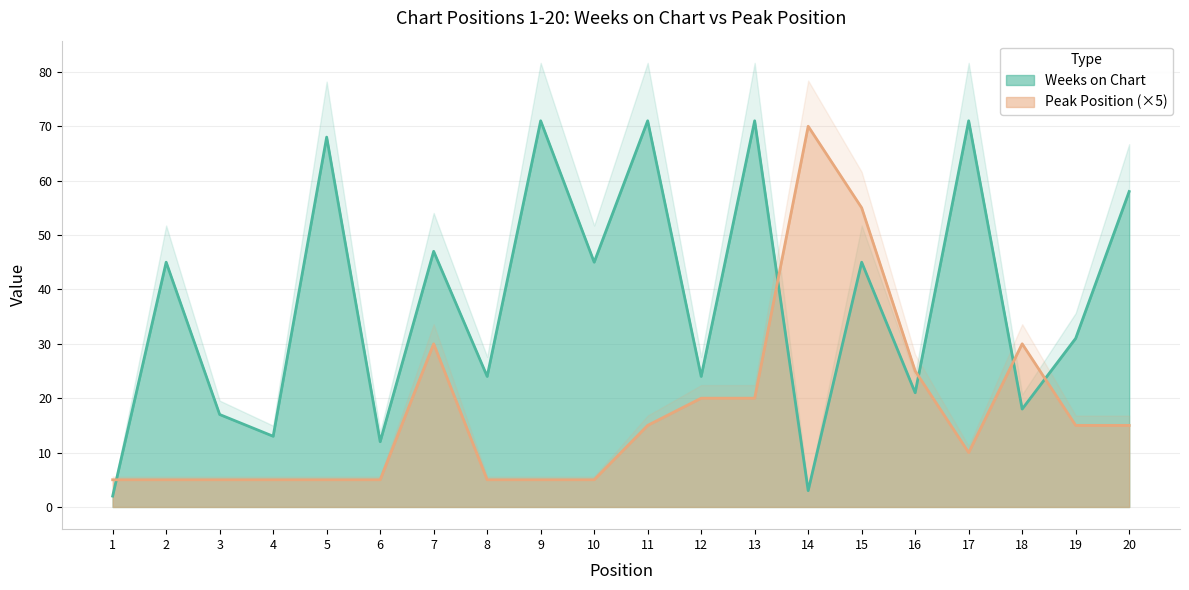

List the series in order of their peak value, lowest first.

Peak Position, Weeks on Chart